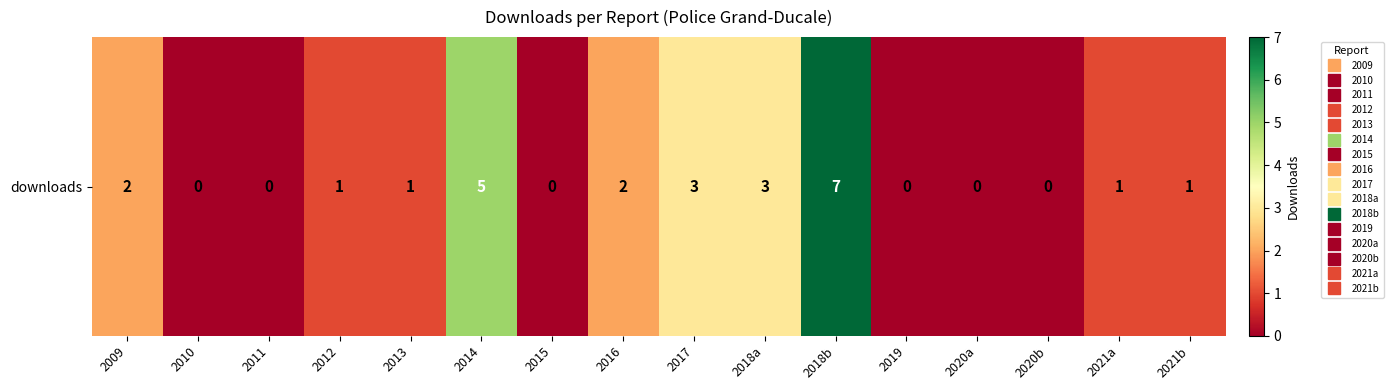

List the labels in order of value, smallest first.

2010, 2011, 2015, 2019, 2020a, 2020b, 2012, 2013, 2021a, 2021b, 2009, 2016, 2017, 2018a, 2014, 2018b